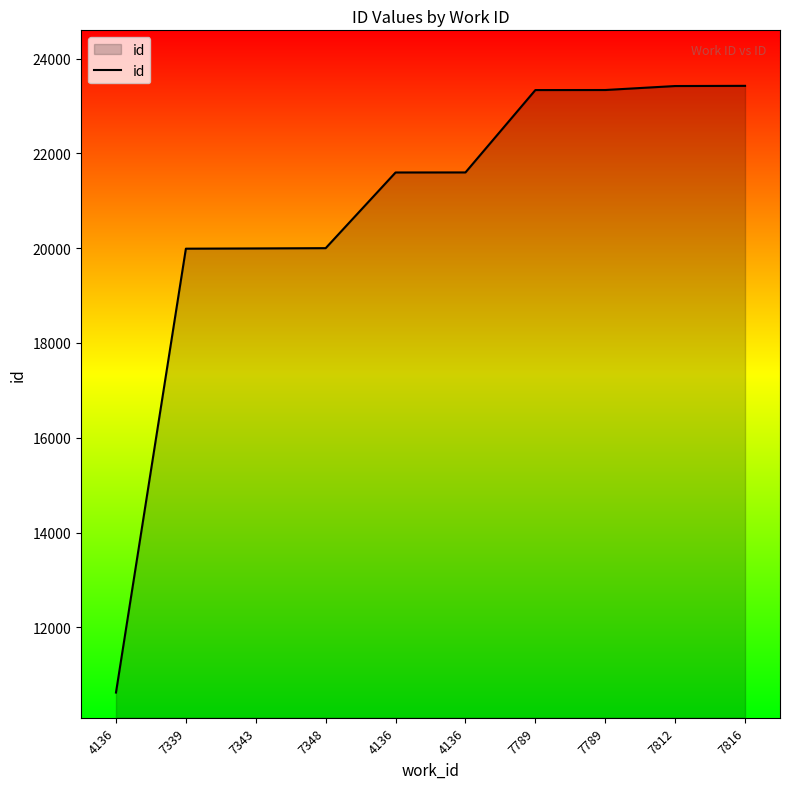

True or false: the data has more than 0 interior local peaks.

False